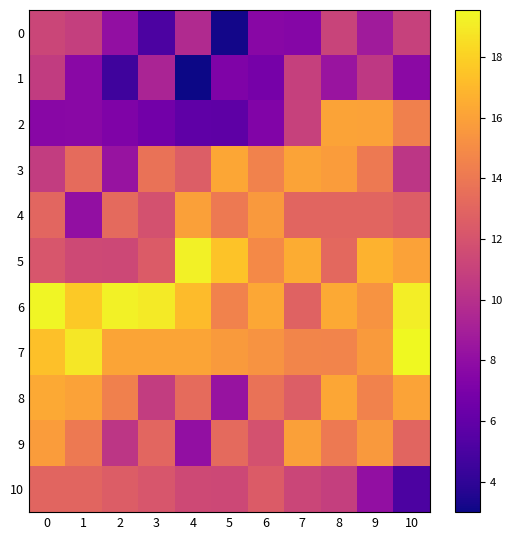

What is the spread (max minus min) of values at 0?

11.8